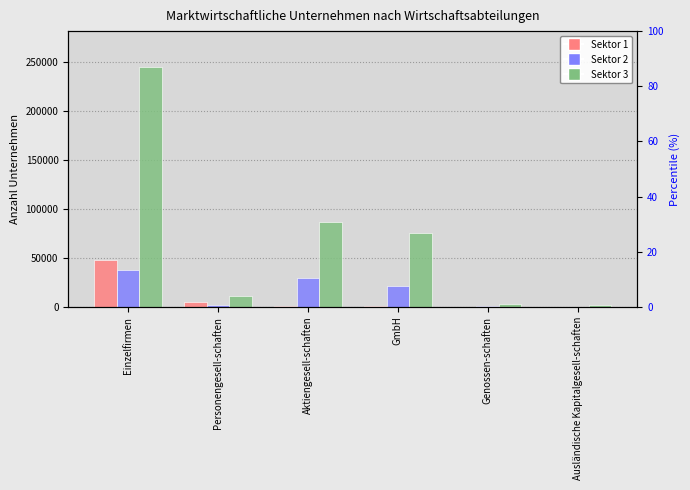

What position from the left is Genossen-schaften?

5